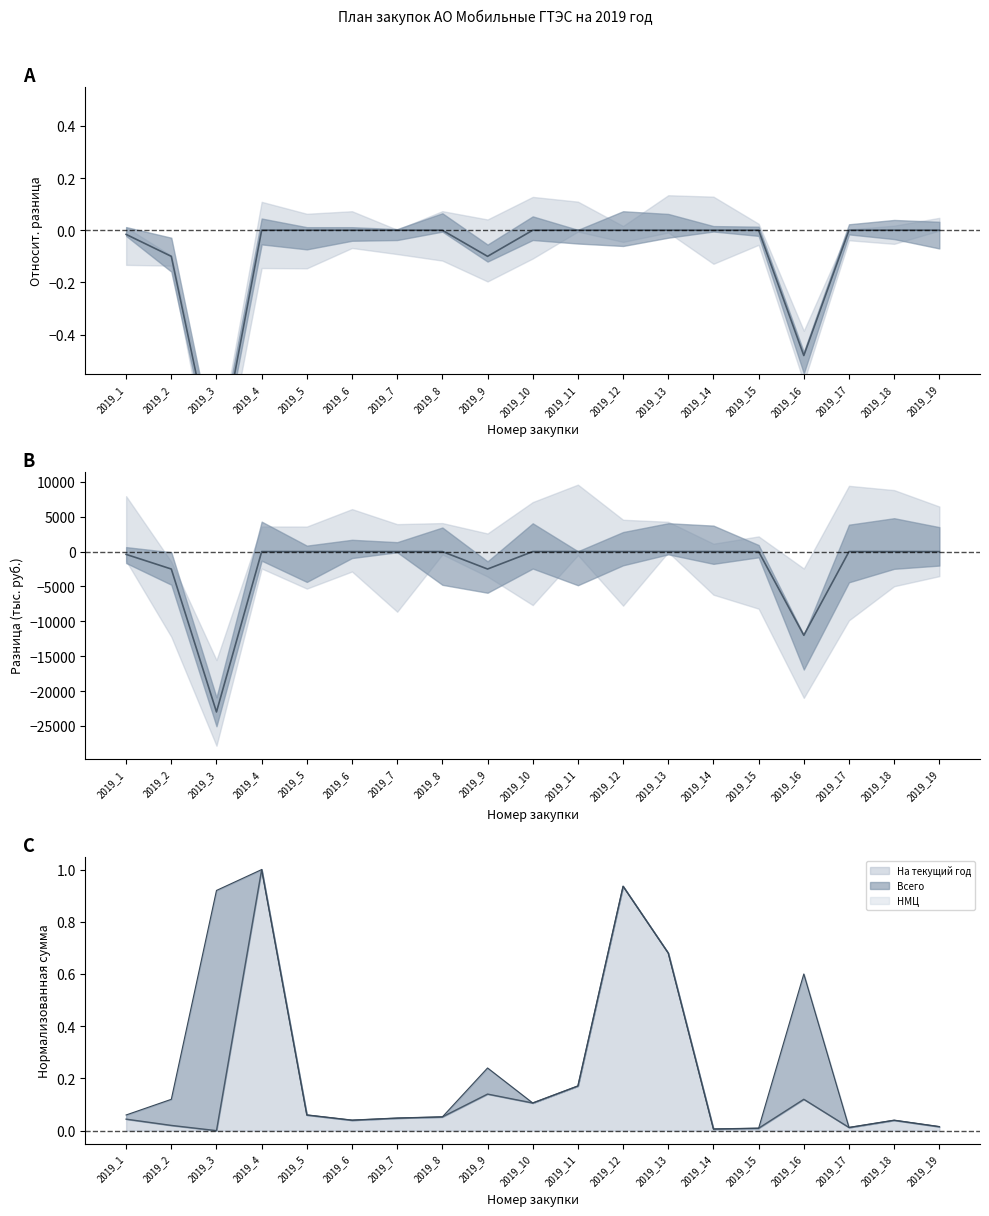

What is the sum of the values at 2019_3 and 2019_12?

-0.9